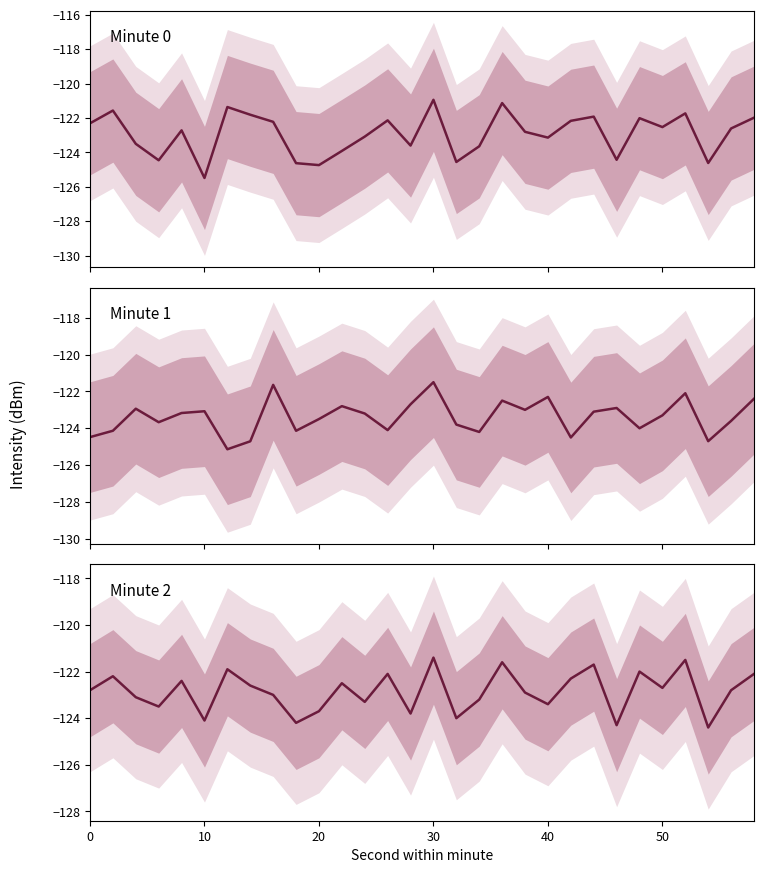

How many data points in Minute 2 are above -122?

5